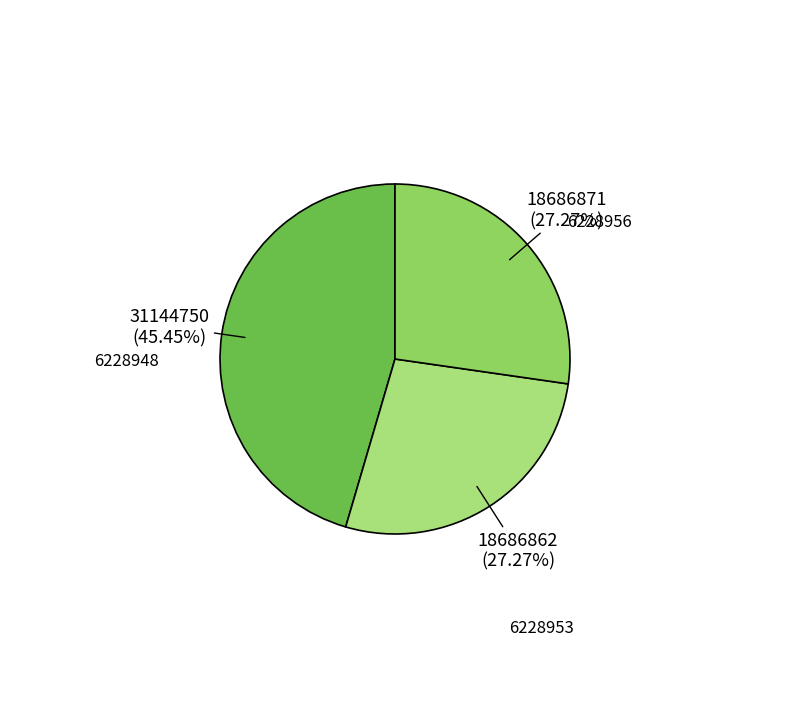

Does any single category account for the majority?

No